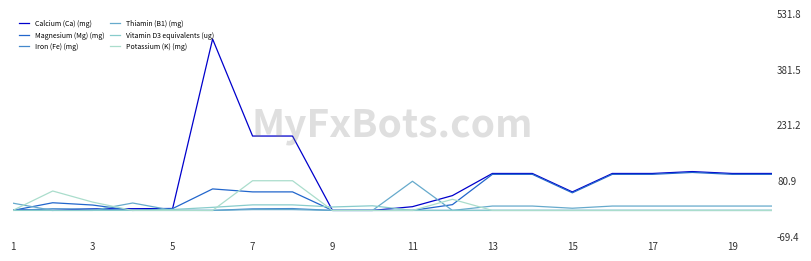

How many lines are shown in the chart?

6